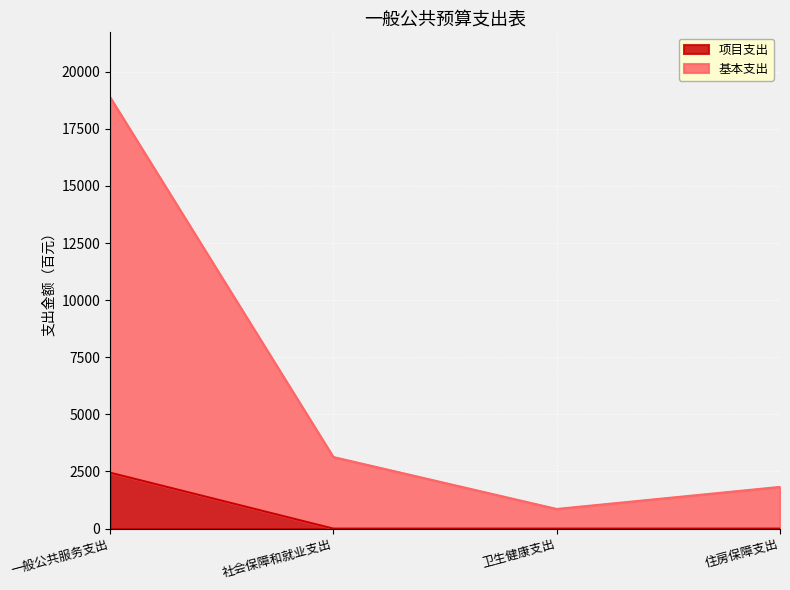

What are all the series names shown in the legend?

项目支出, 基本支出